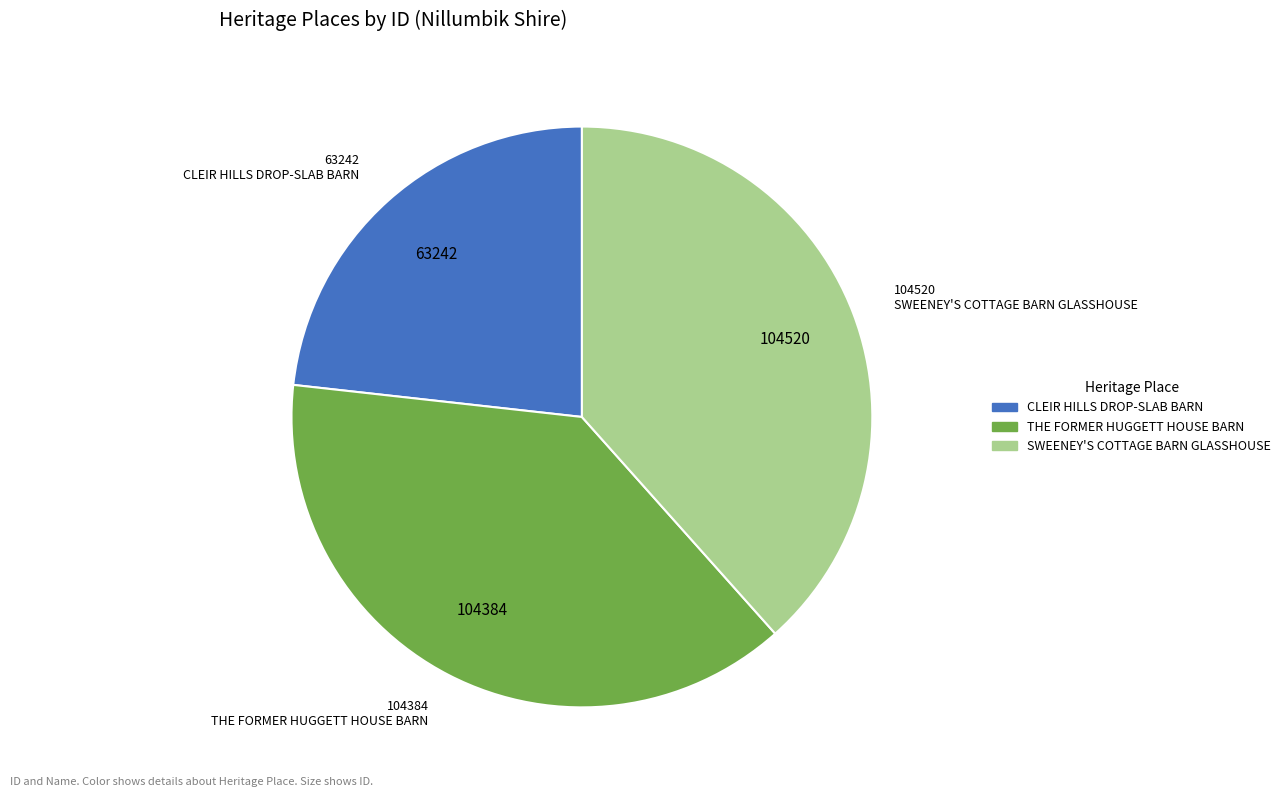

The CLEIR HILLS DROP-SLAB BARN slice represents 35% of the pie. True or false?

False